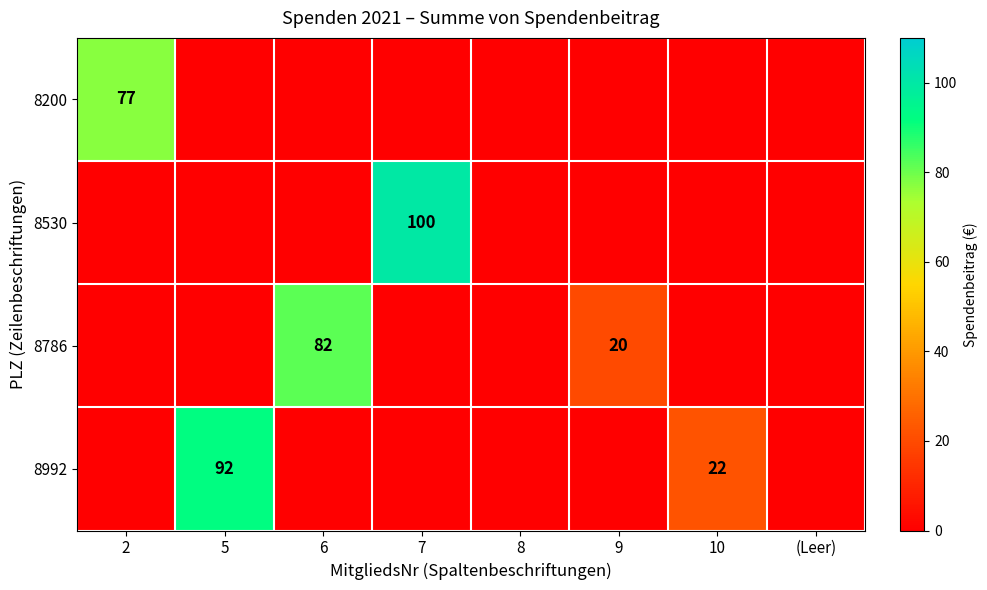

Is it true that 8530 equals 100 at 7?

True